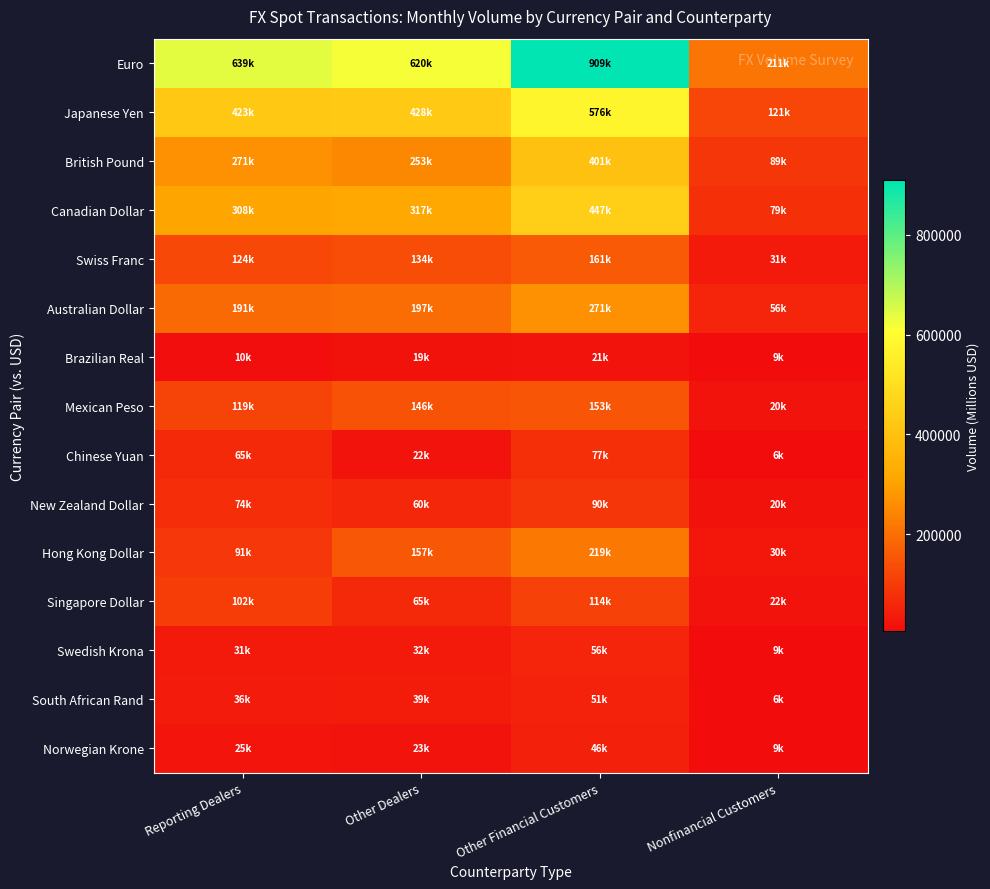

Which series has the largest range (max minus min)?

Euro